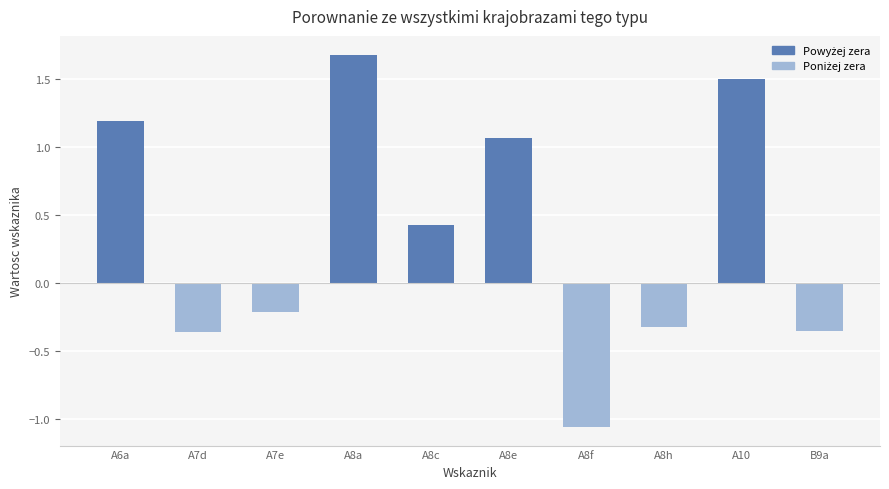

The value at A8h is -0.3. True or false?

True